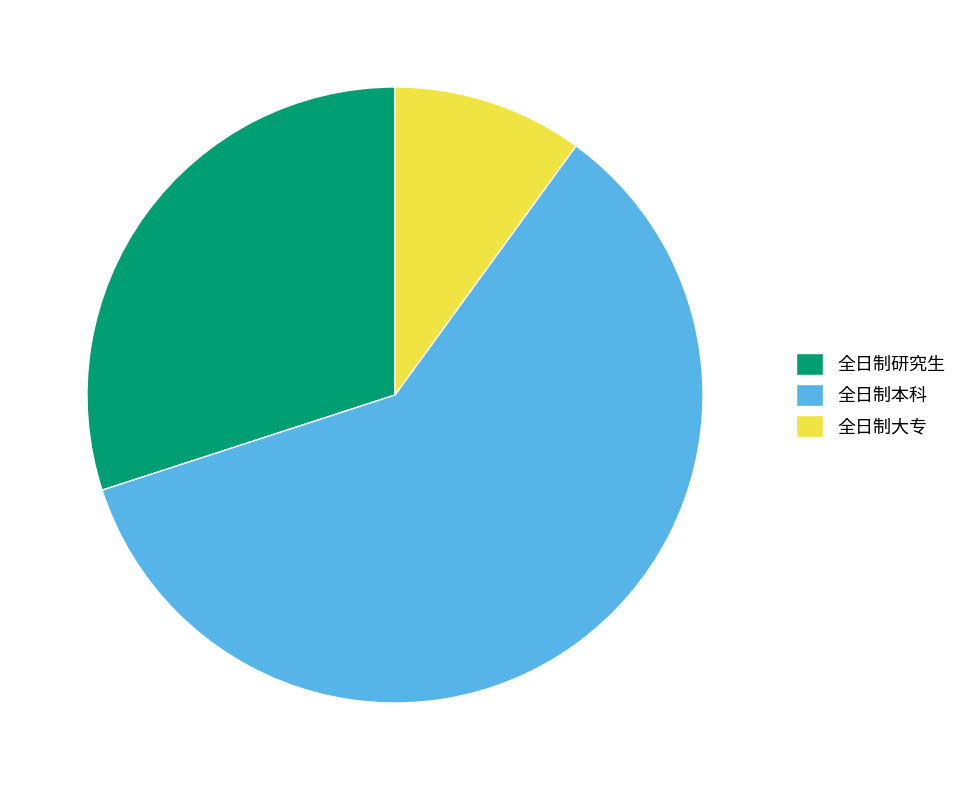

The 全日制研究生 slice represents 30% of the pie. True or false?

True